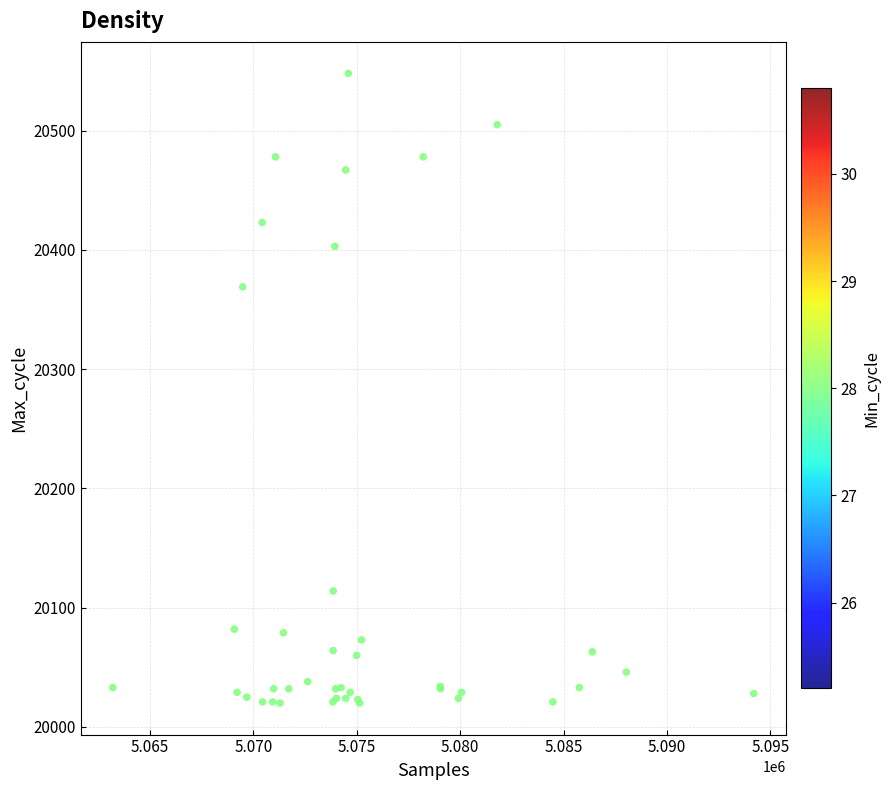

What Y value in the scatter plot is closest to 20284?

20369